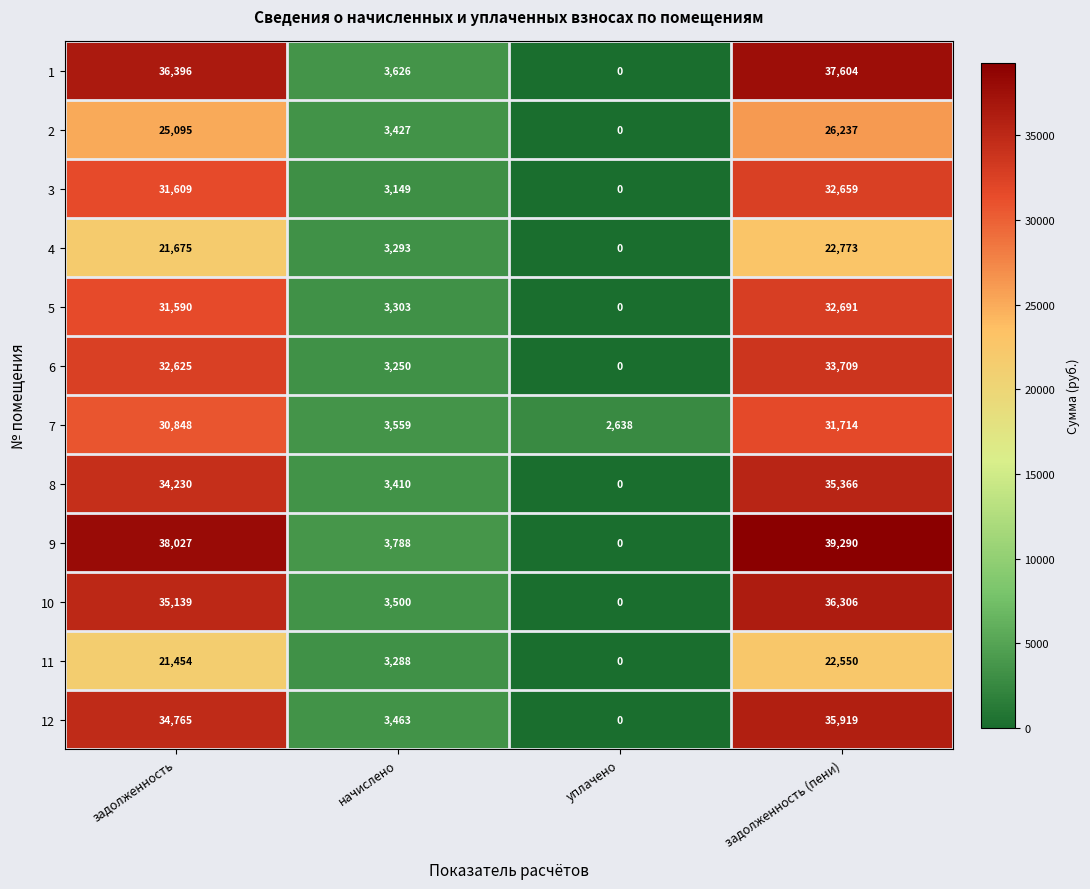

What is the sum of the 3 values at задолженность and уплачено?

31609